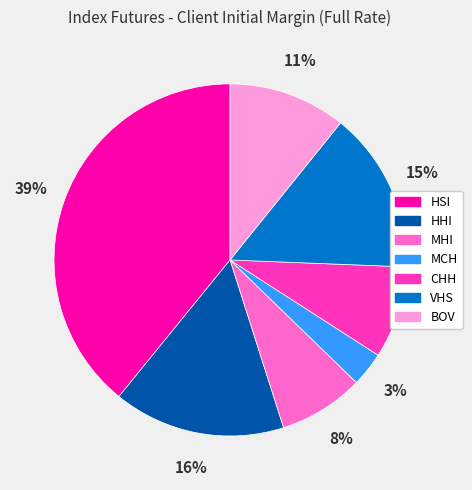

How many segments does this pie chart have?

7